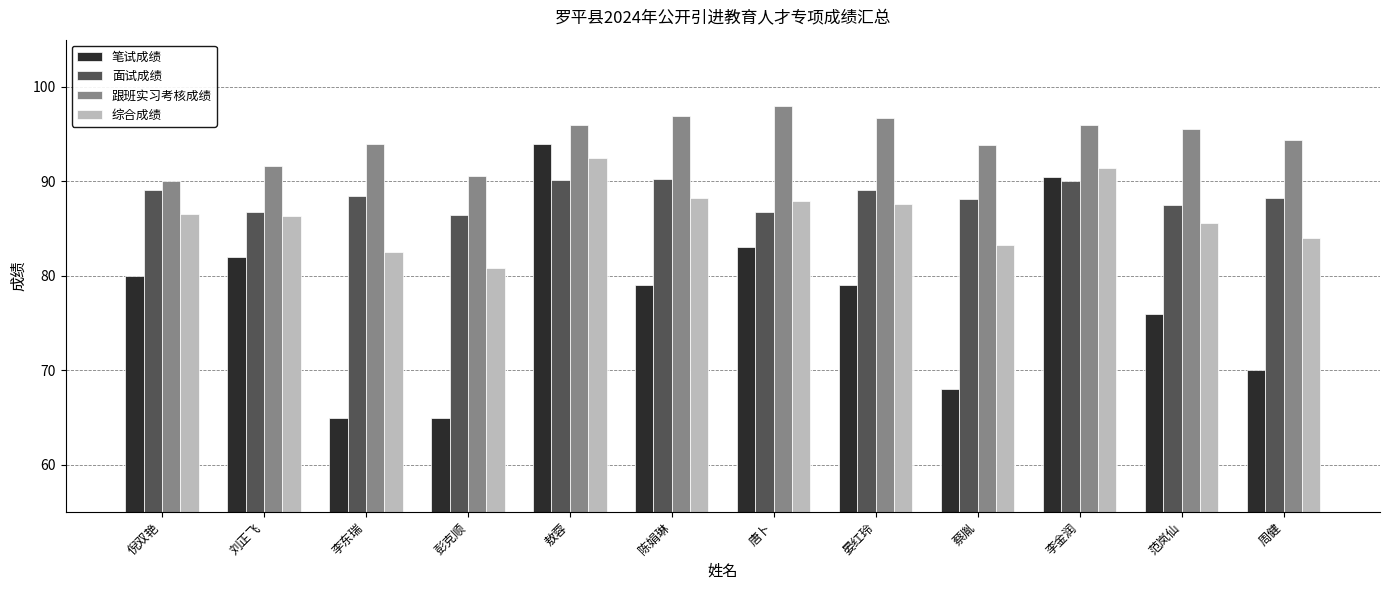

What is the label of the 6th bar from the left?

陈娟琳